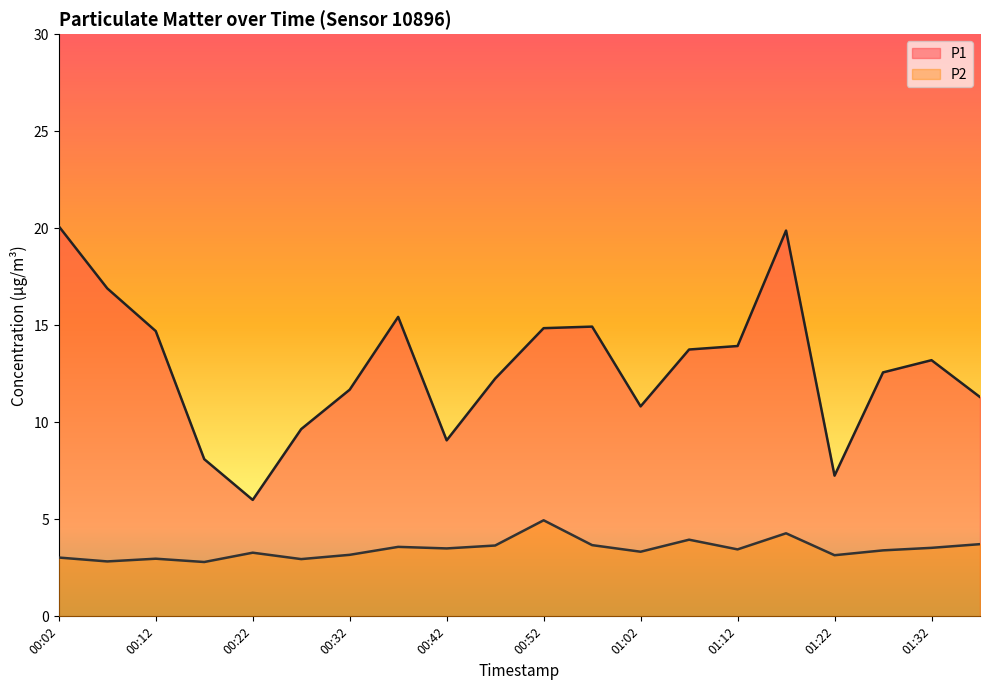

At which label does P2 reach its minimum?

00:17